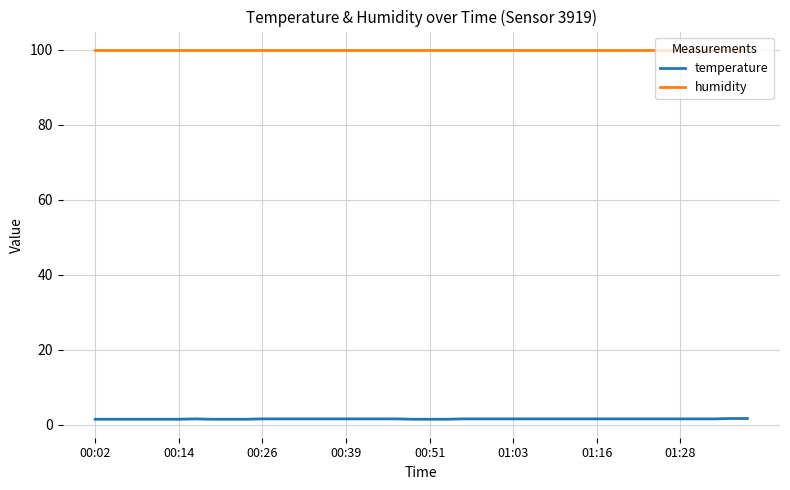

True or false: humidity and temperature cross at least once.

False